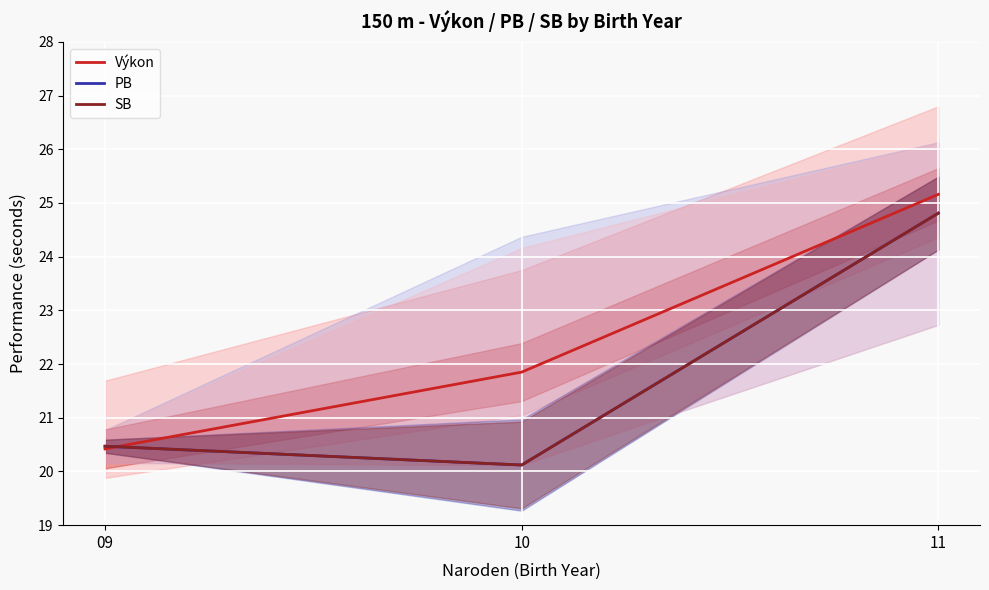

At which category is the sum across all series the highest?

11